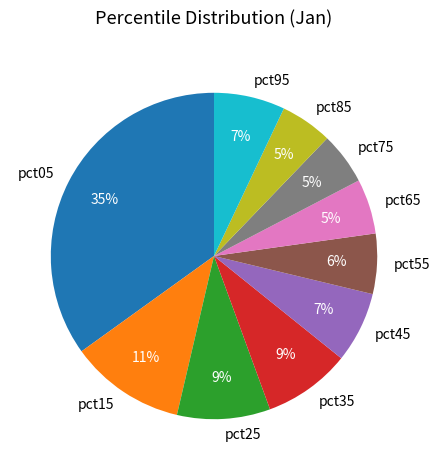

Count the number of slices in the pie.

10